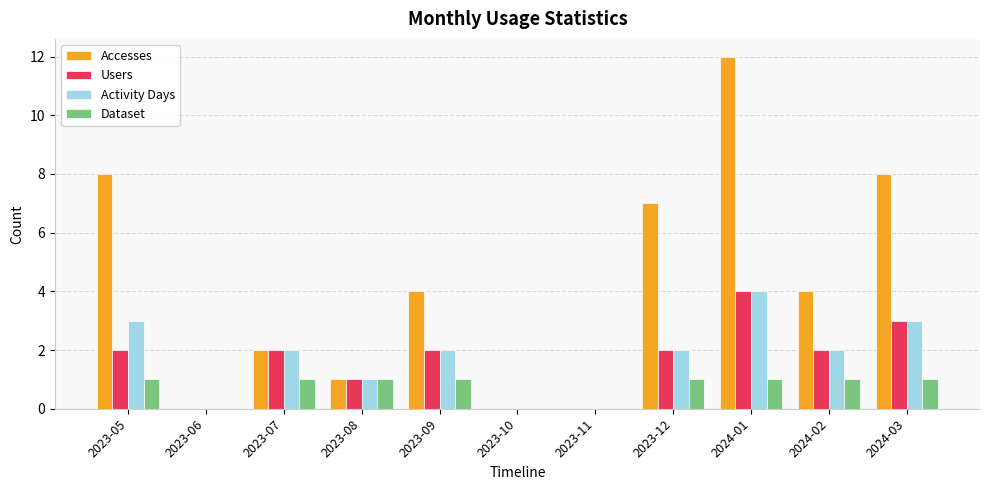

Between 2023-06 and 2024-02, which series saw the biggest shift?

Accesses